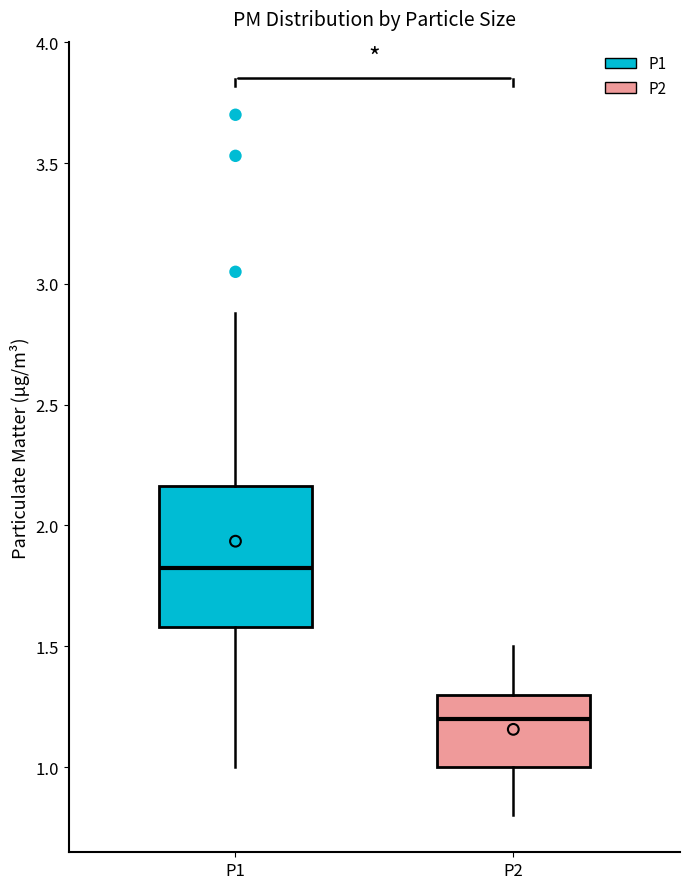

Reading left to right, transcribe this box plot: for each box, give where its median line is, the range the box spans, and where its two whiskers end, as read against the y-axis. The values are not printed on the chart, so give them approximately, as read against the axis.

P1: median 1.85, box 1.60 to 2.15, whiskers 1.00 to 2.90
P2: median 1.20, box 1.00 to 1.30, whiskers 0.80 to 1.50